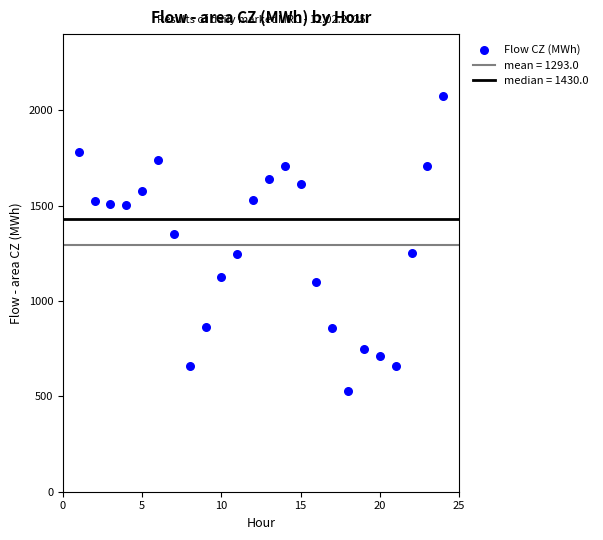

What is the range of X values (max minus min)?

23.0